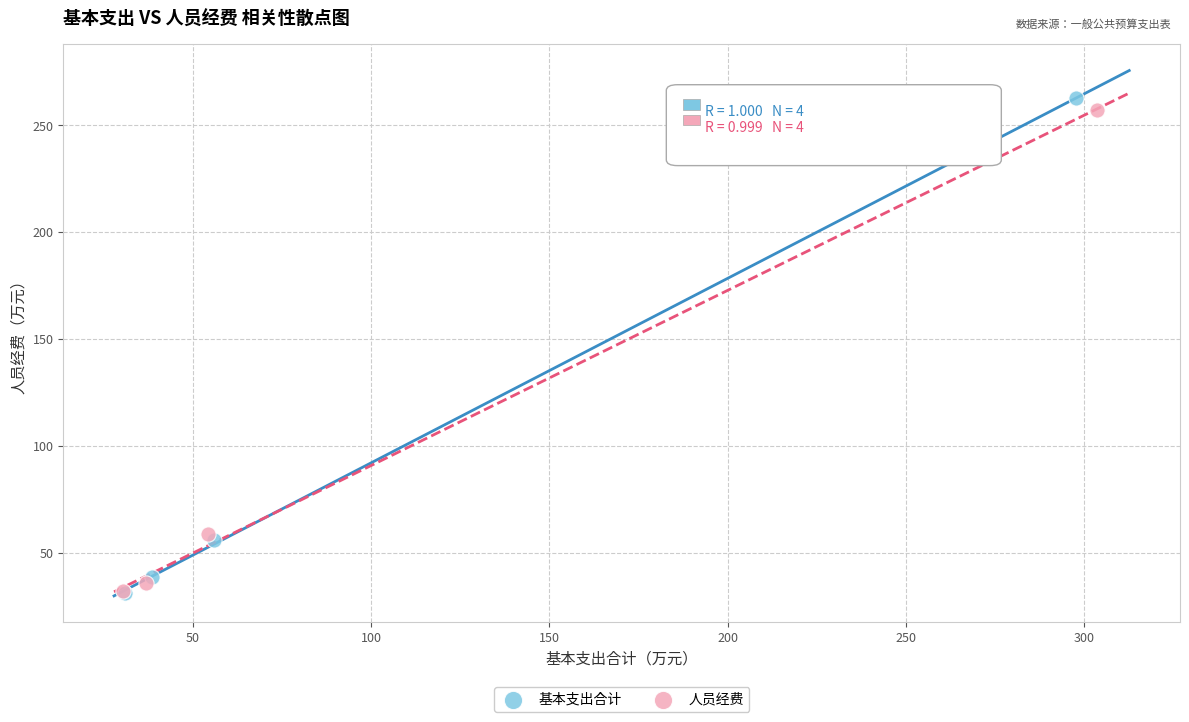

Which series contains the highest Y value?

基本支出合计